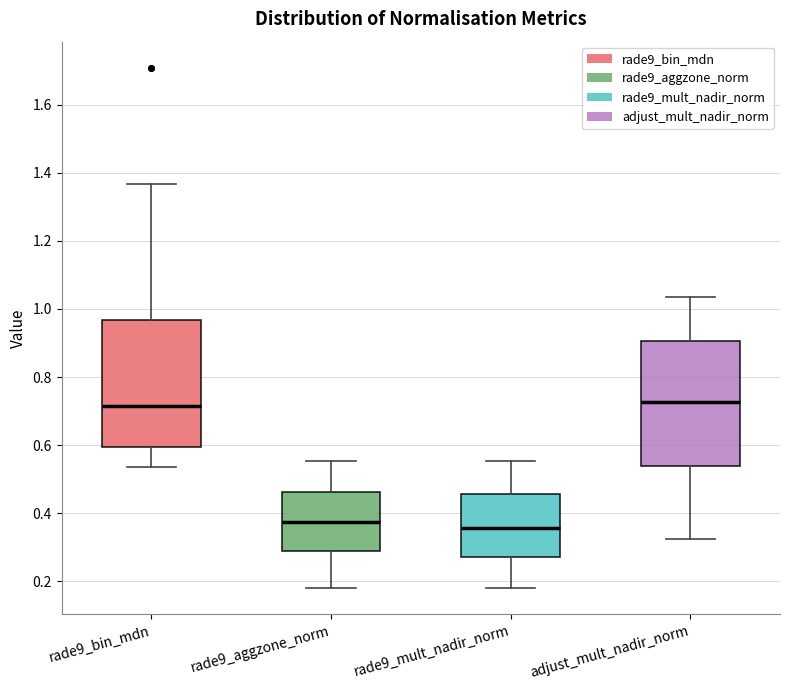

Reading left to right, read every box against the y-axis: the position of its median line, the range the box covers, and the ends of its whiskers. The values are not printed on the chart, so give them approximately, as read against the axis.

rade9_bin_mdn: median 0.72, box 0.60 to 0.96, whiskers 0.54 to 1.36
rade9_aggzone_norm: median 0.38, box 0.28 to 0.46, whiskers 0.18 to 0.56
rade9_mult_nadir_norm: median 0.36, box 0.28 to 0.46, whiskers 0.18 to 0.56
adjust_mult_nadir_norm: median 0.72, box 0.54 to 0.90, whiskers 0.32 to 1.04